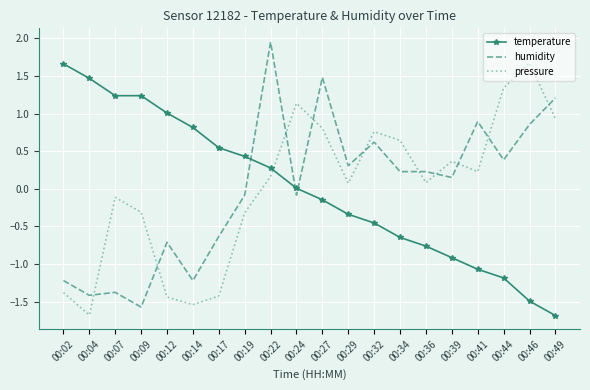

What is the difference between the second highest and minimum values in the humidity series?

3.1